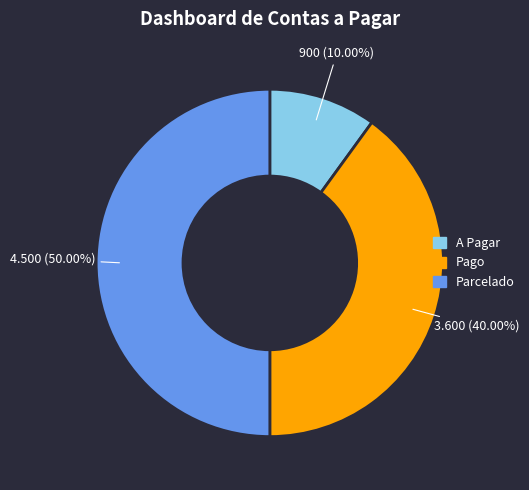

How many segments does this pie chart have?

3